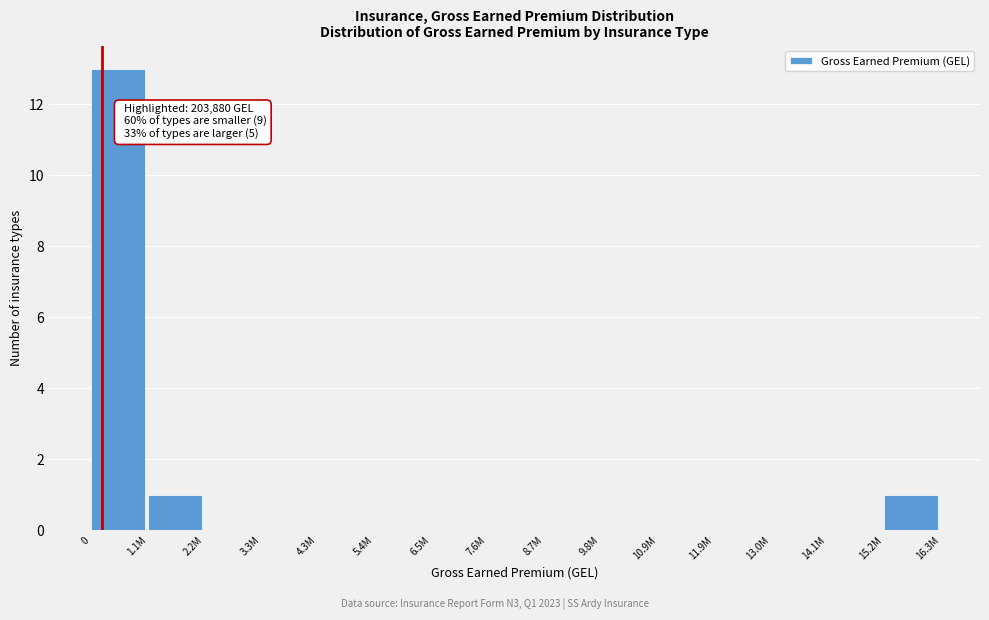

Reading left to right, transcribe all the data shown in this chart.

0=13	1.1M=1	2.2M=0	3.3M=0	4.3M=0	5.4M=0	6.5M=0	7.6M=0	8.7M=0	9.8M=0	10.9M=0	11.9M=0	13.0M=0	14.1M=0	15.2M=1